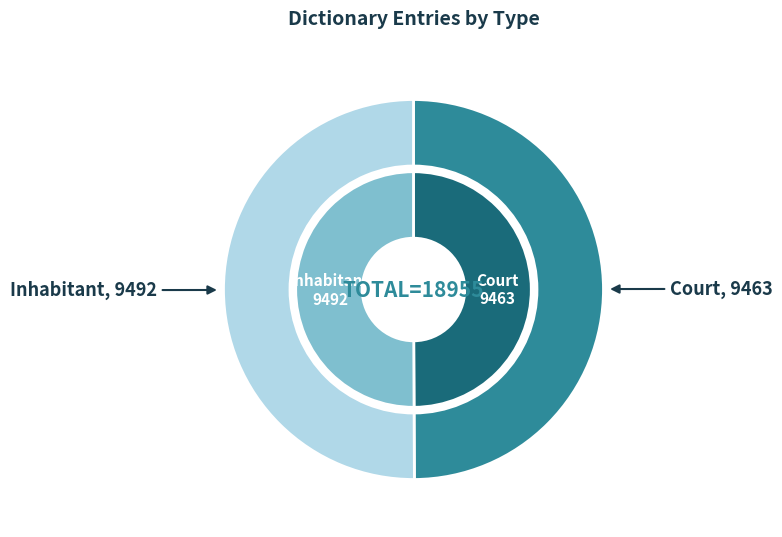

What is the smallest slice in the pie chart?

Court